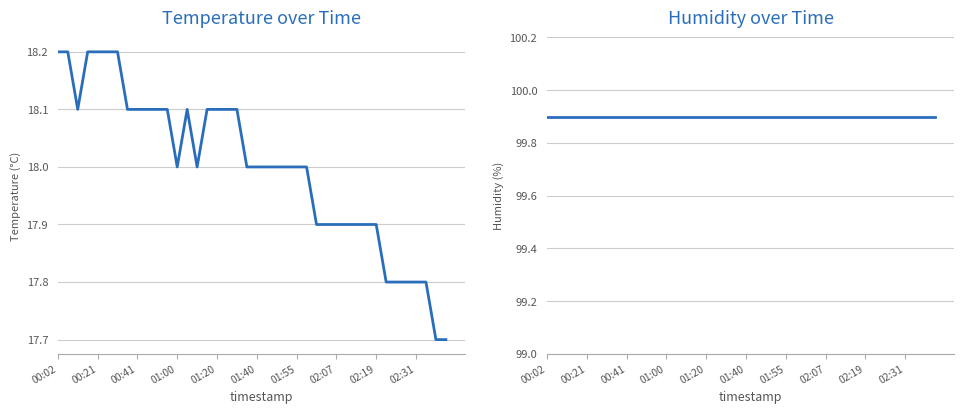

True or false: temperature has more than 2 interior local peaks.

False